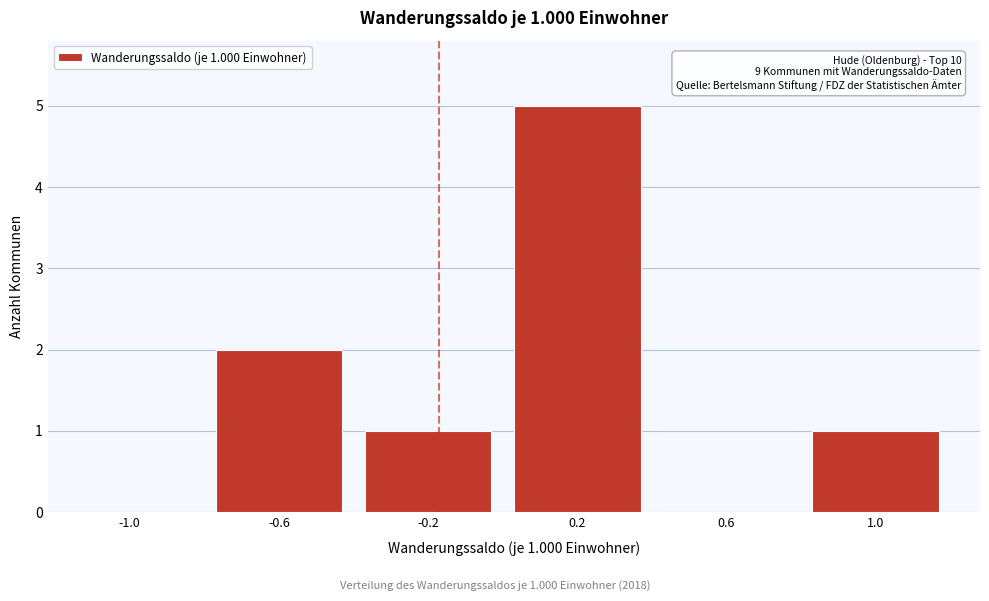

Reading left to right, list all the values displayed in this chart.

-1.0=0	-0.6=2	-0.2=1	0.2=5	0.6=0	1.0=1